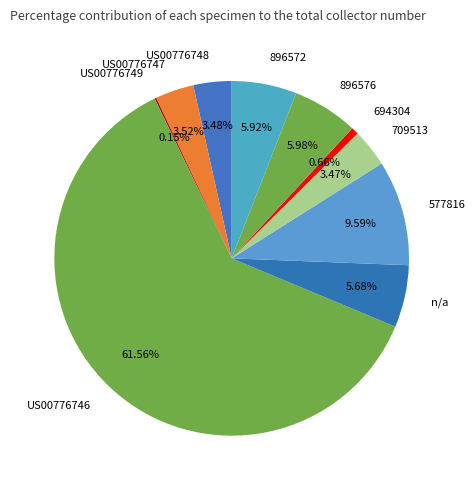

Is it true that US00776748 is 3% of the pie?

True